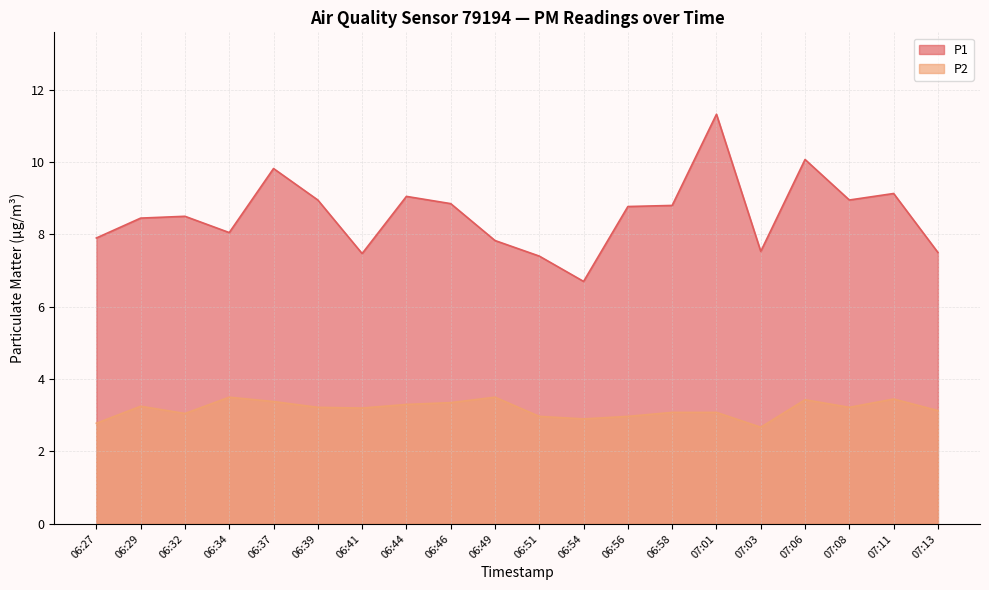

How many series are shown in this chart?

2